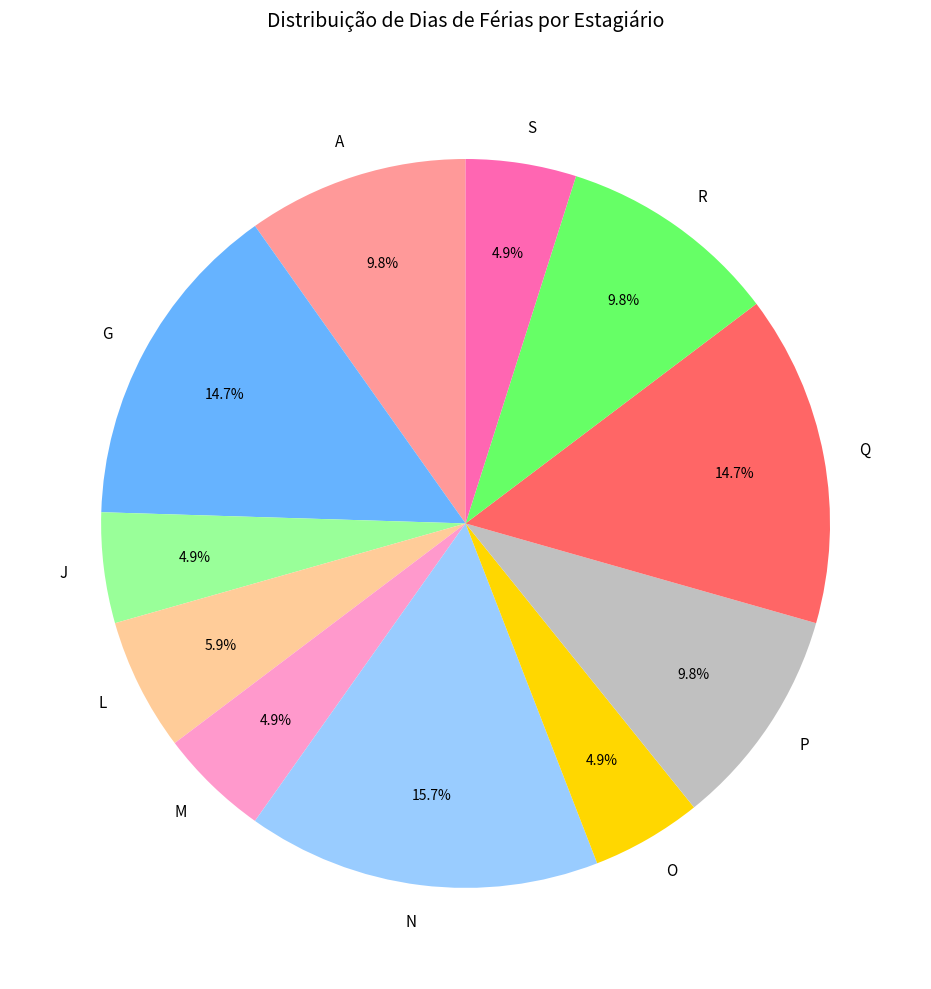

What percentage is the S slice, to the nearest percent?

5%